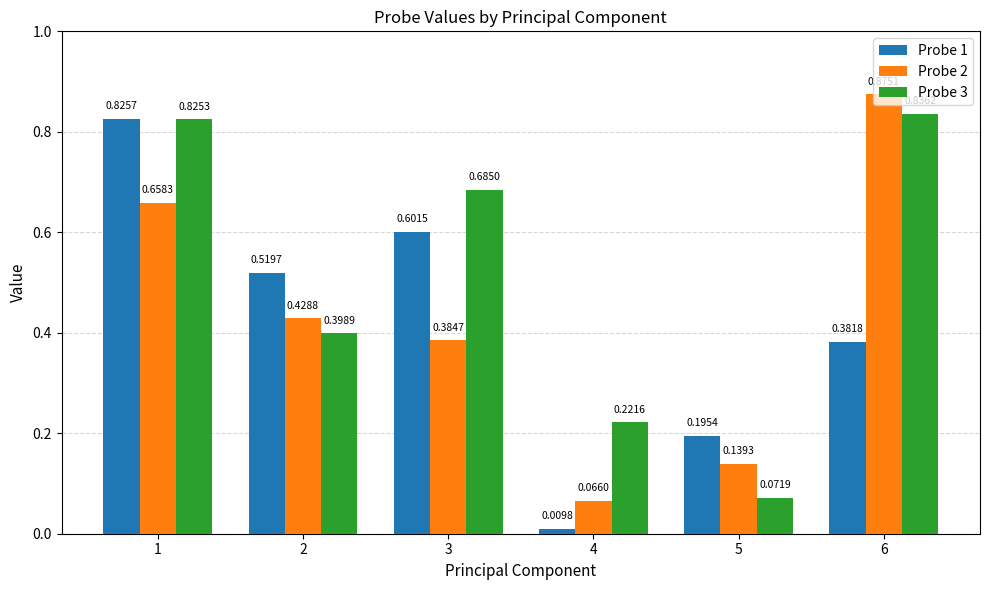

What is the sum of all Probe 3 values?

3.0